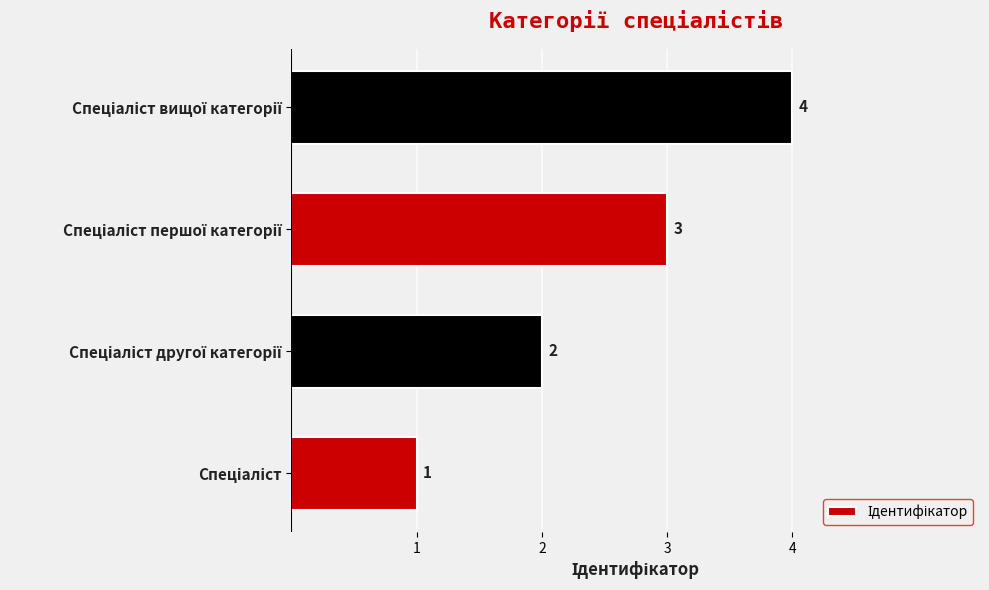

What is the difference between the second highest and second lowest values?

1